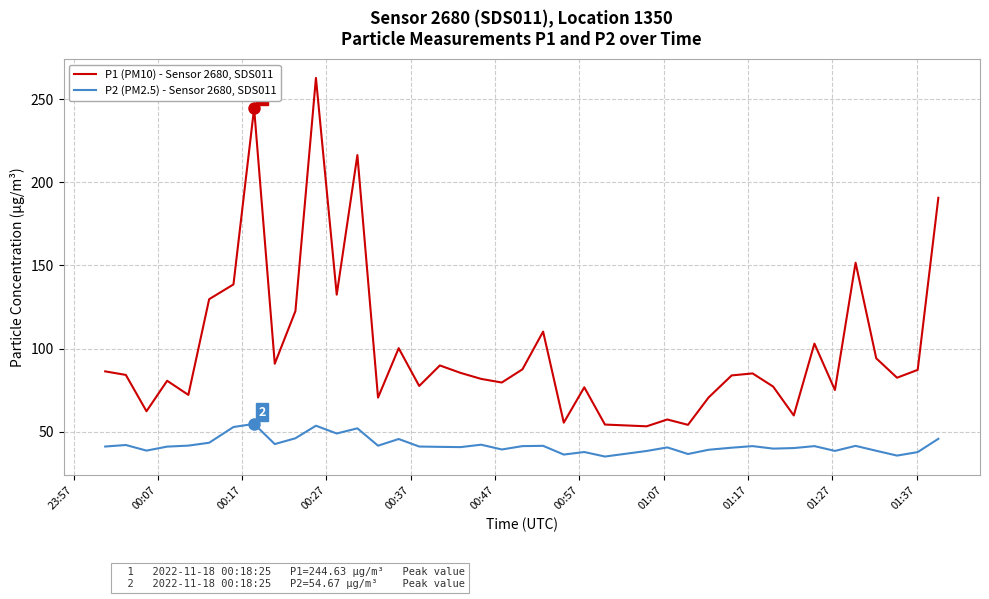

What is the difference between the maximum and minimum values in the P2 (PM2.5) - Sensor 2680, SDS011 series?

19.6